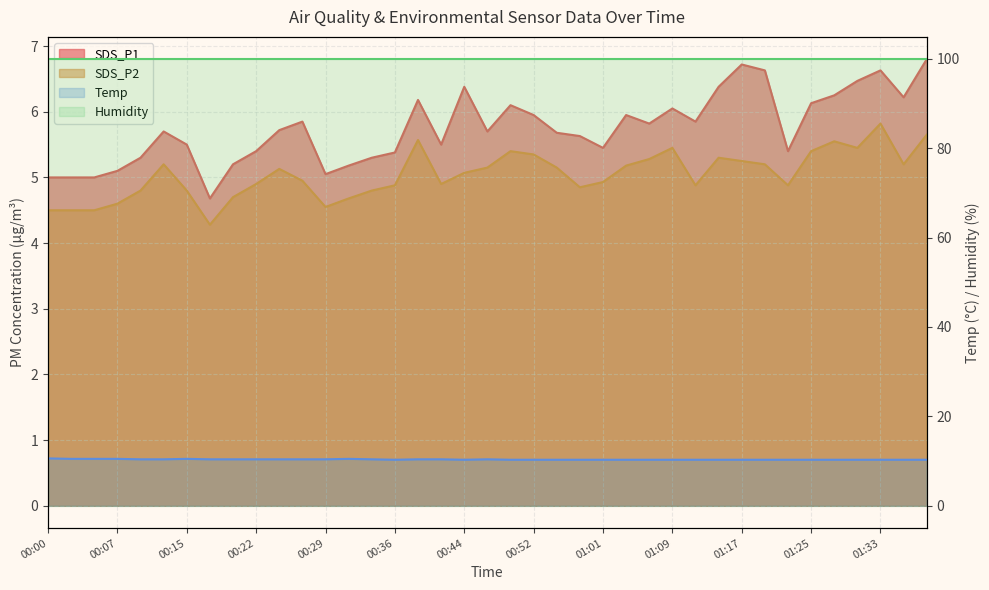

The SDS_P1 series shows 10.1 at 01:09. True or false?

False